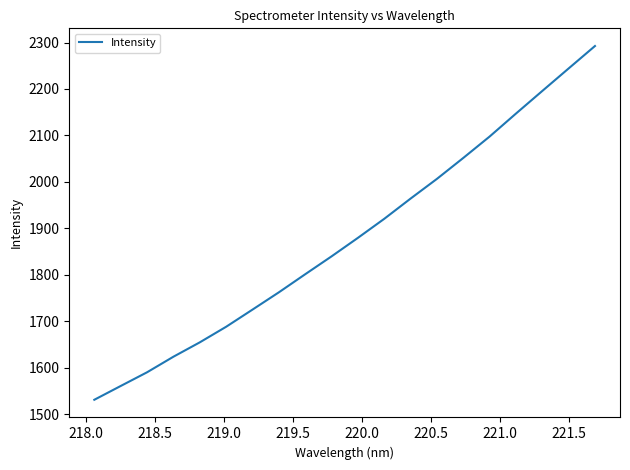

What is the sum of all values?

37572.3